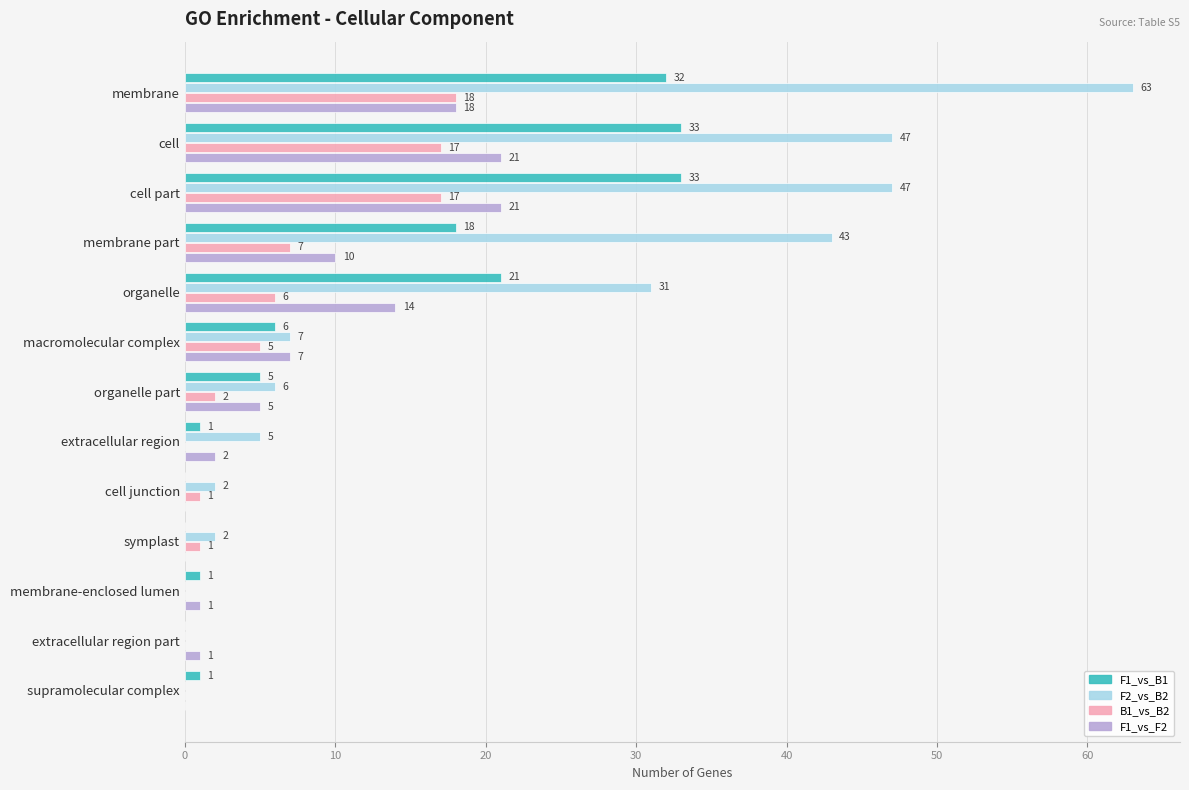

How many series are shown in this chart?

4